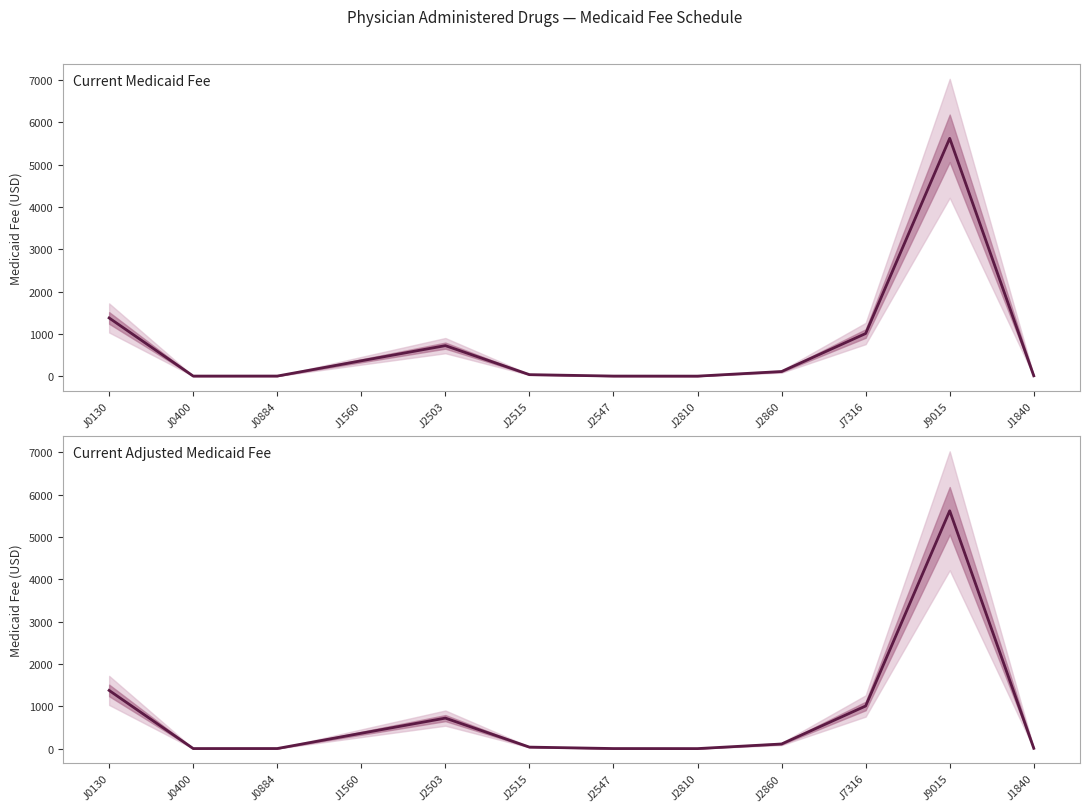

In Current Adjusted Medicaid Fee, how many points are higher than both neighbors (excluding endpoints)?

2